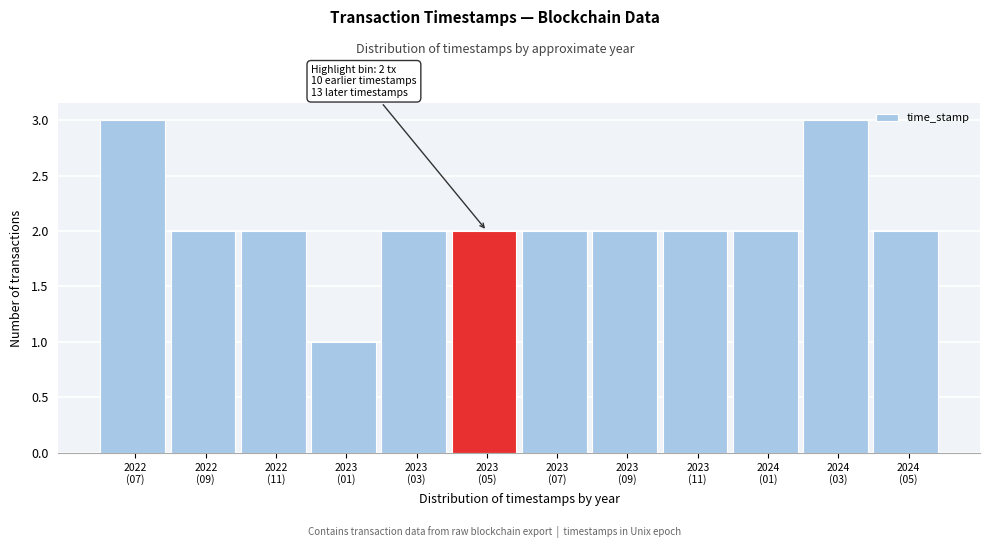

Reading left to right, extract all data points from this chart.

3	2	2	1	2	2	2	2	2	2	3	2